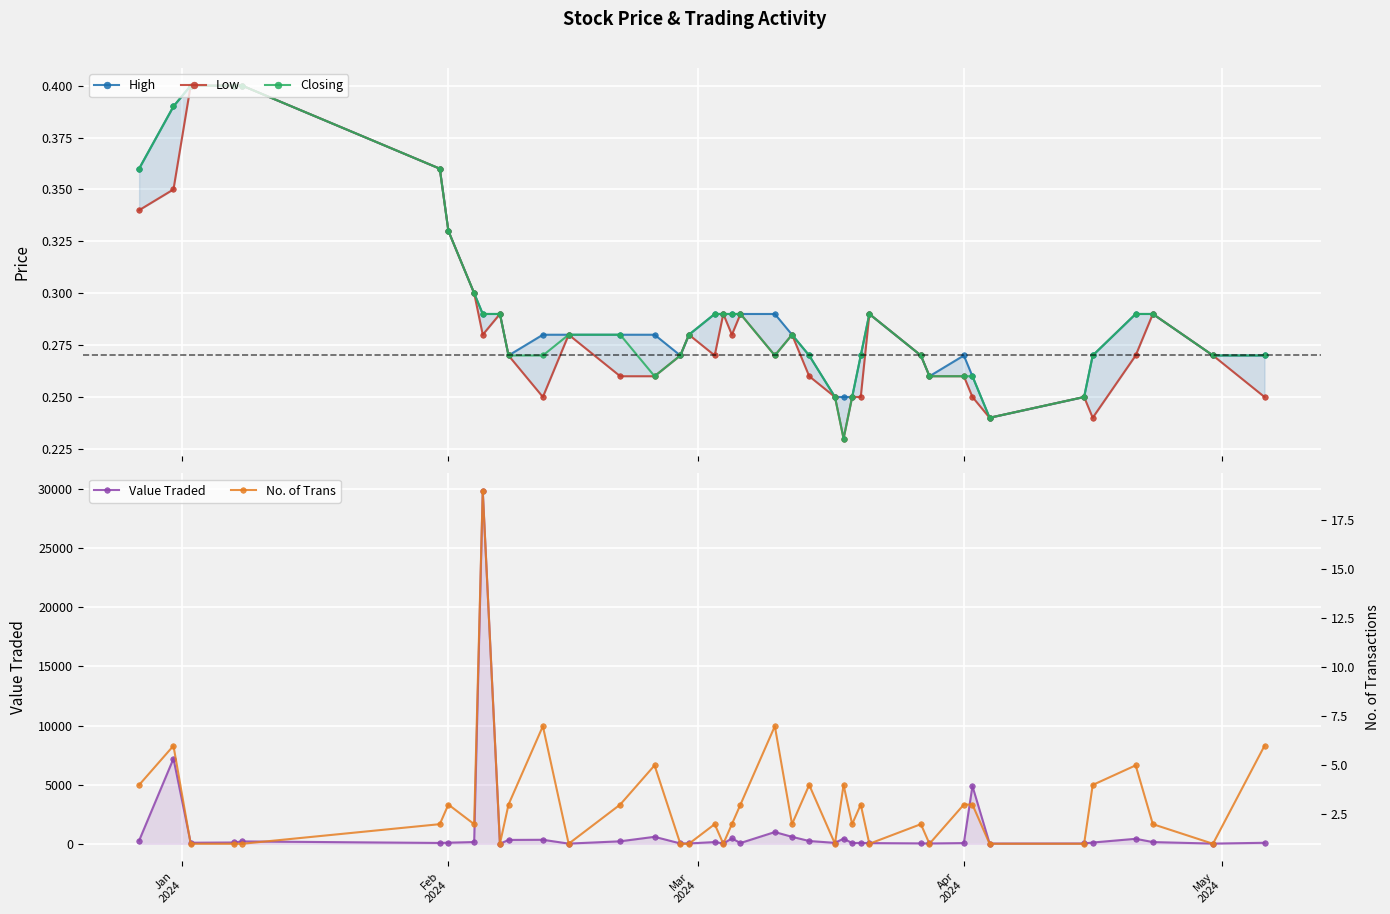

What are all the series names shown in the legend?

High, Low, Closing, Value Traded, No. of Trans